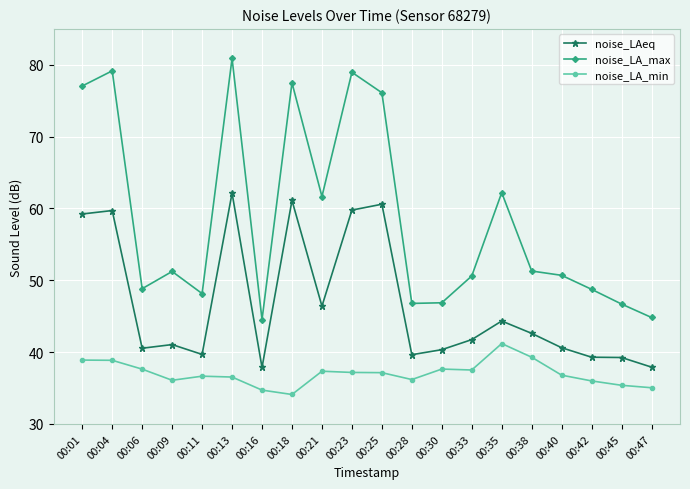

What are all the series names shown in the legend?

noise_LAeq, noise_LA_max, noise_LA_min